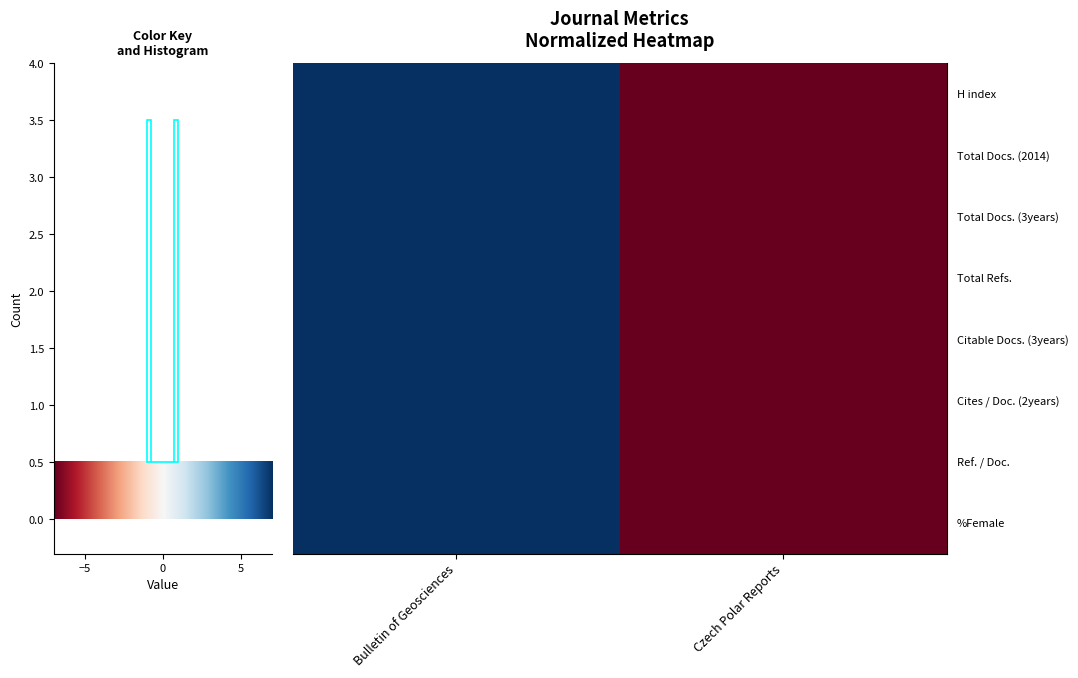

How many values in Total Refs. are below zero?

1